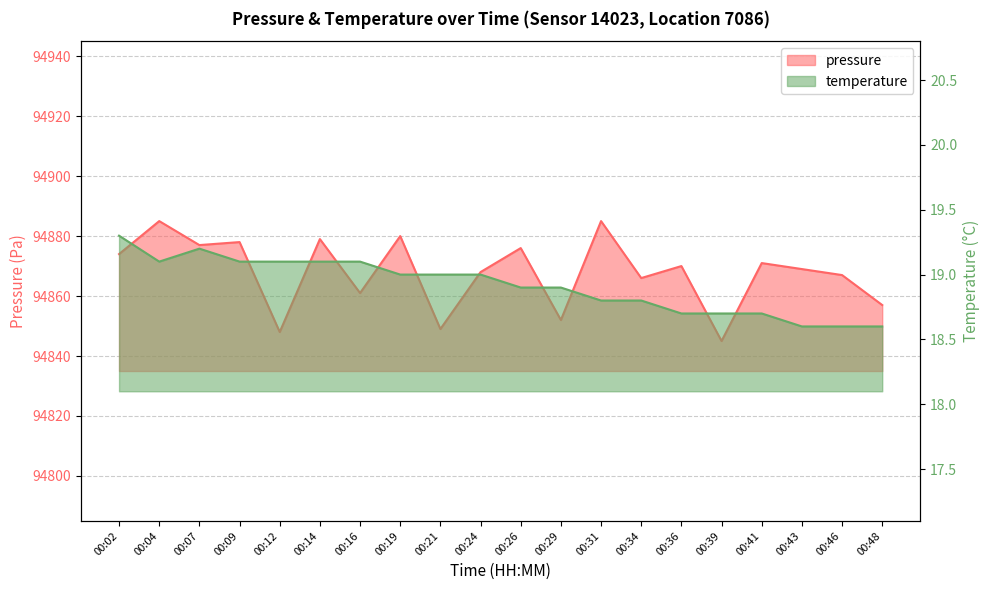

Between 00:26 and 00:29, which series saw the biggest shift?

pressure